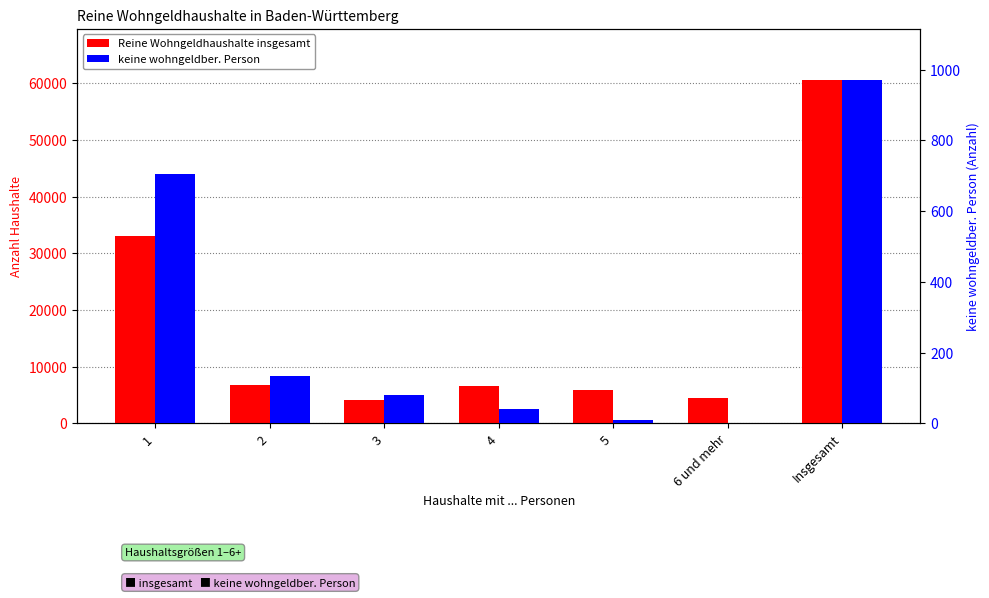

What value does the keine wohngeldber. Person series have at Insgesamt, to the nearest 100?

1000